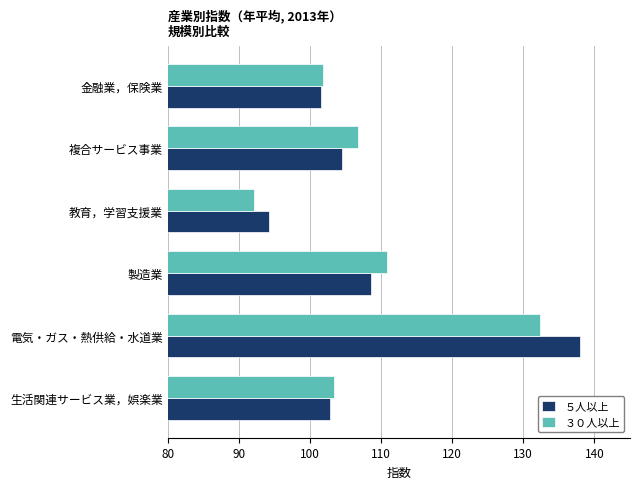

What is the difference between the maximum and minimum values in the ５人以上 series?

43.8